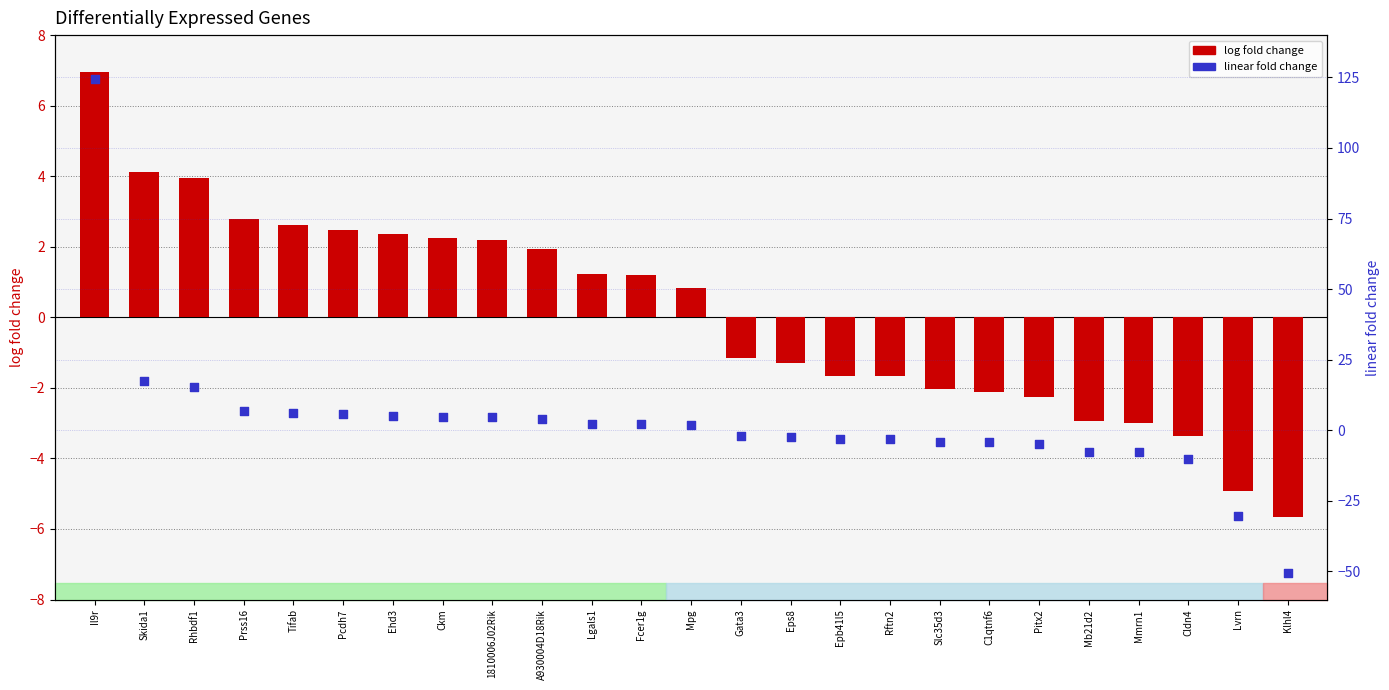

Which series contains the highest Y value?

linear fold change